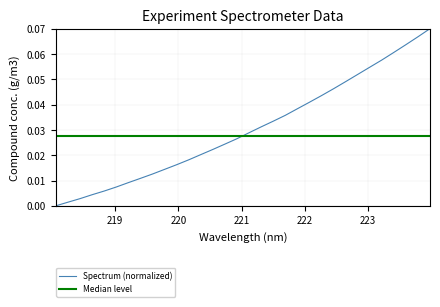

Which category has the lowest value across all series?

218.0596